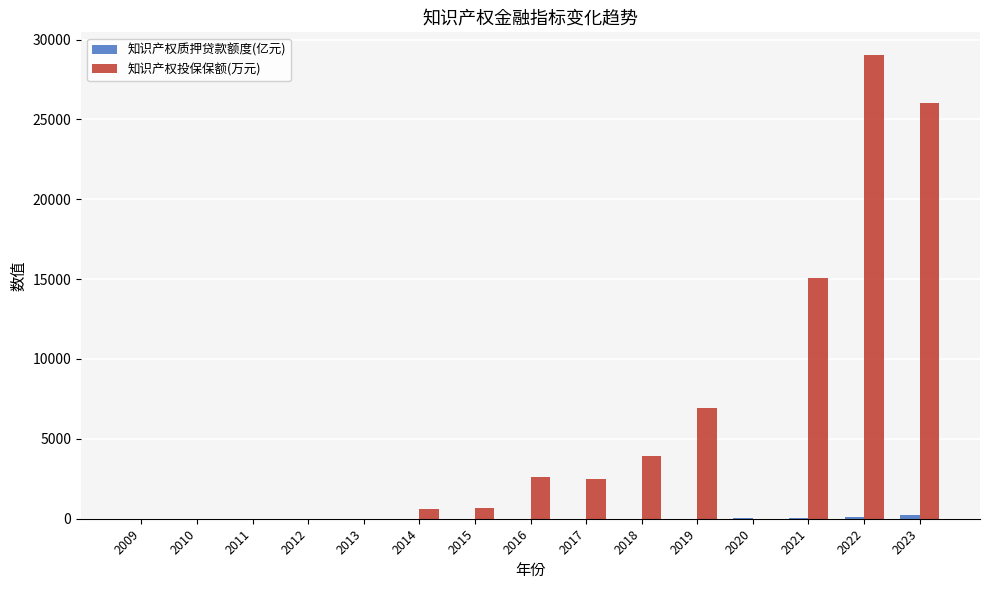

How many groups of bars are there?

15